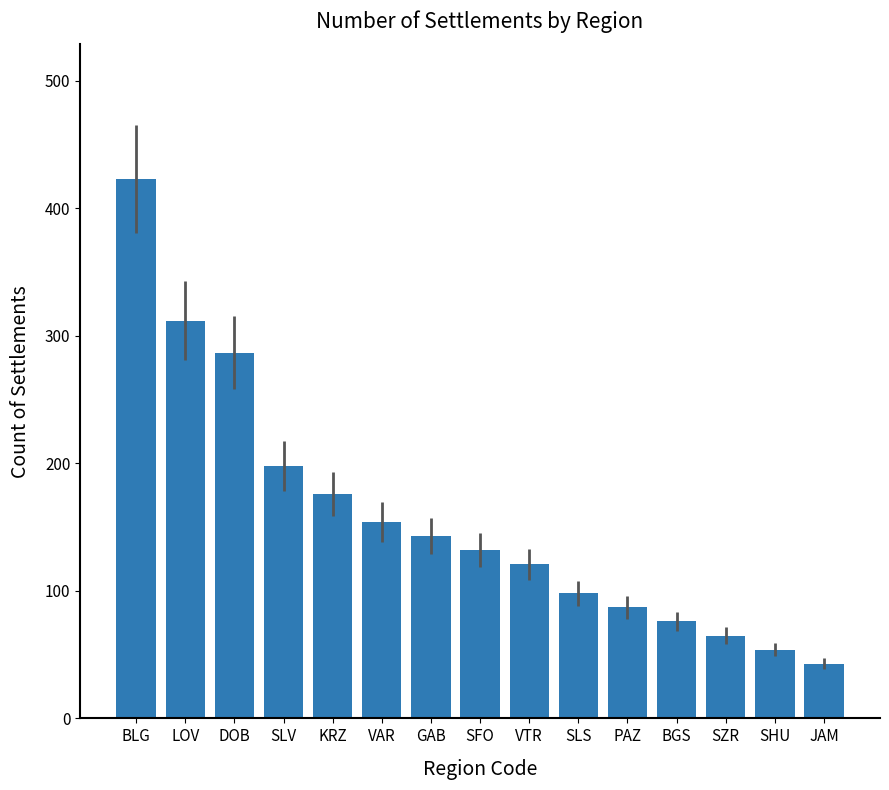

Are the bars grouped side by side (vs. stacked)?

No